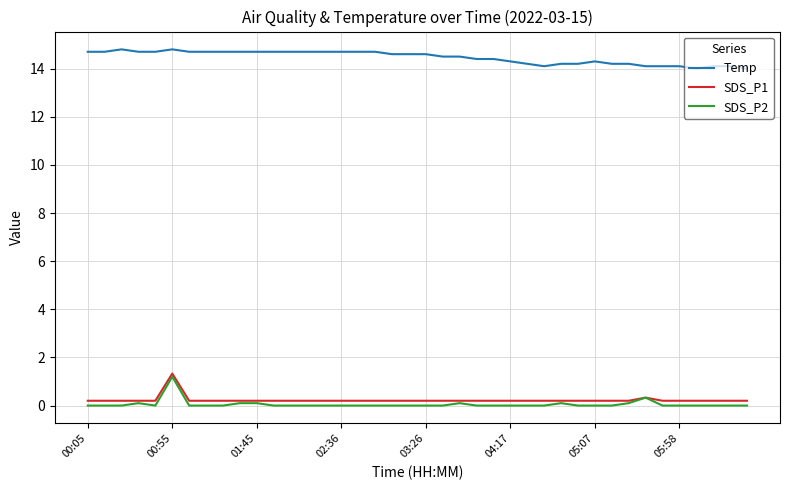

Which series has the largest total across all categories?

Temp